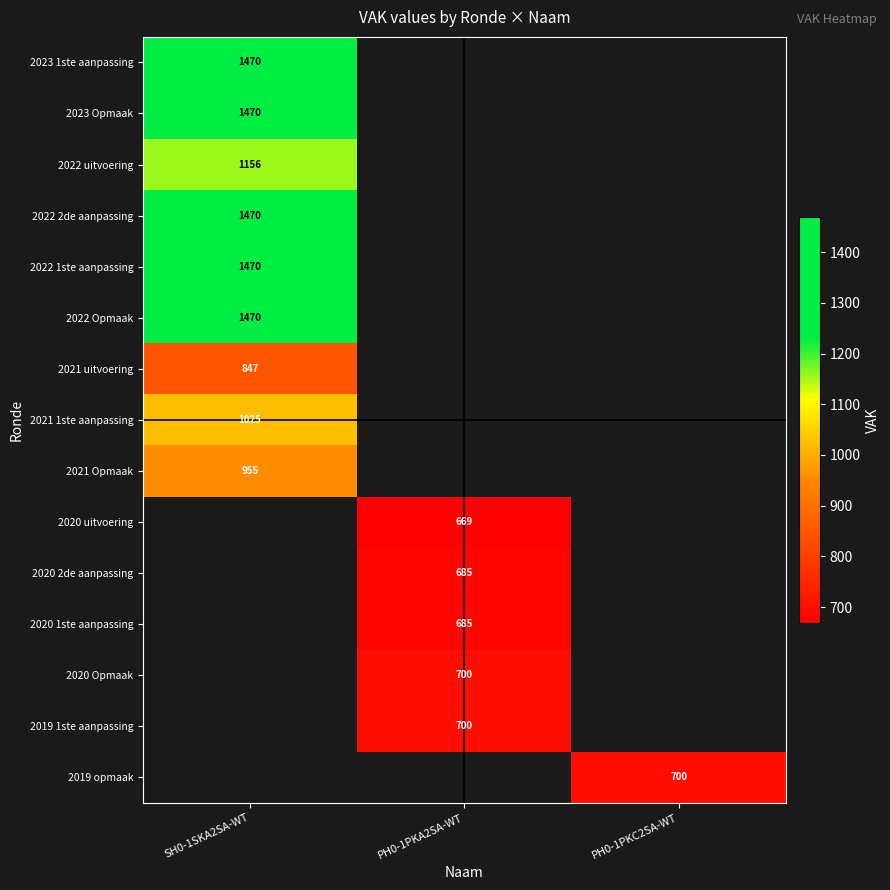

Is it true that 2022 2de aanpassing equals 1470 at SH0-1SKA2SA-WT?

True